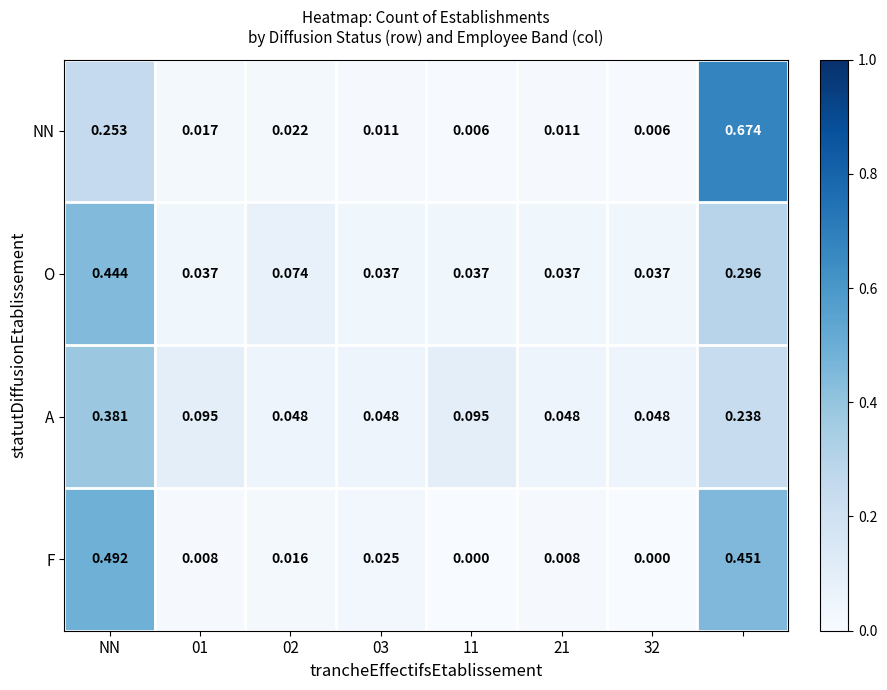

Rank the series by their maximum value, from lowest to highest.

A, O, F, NN